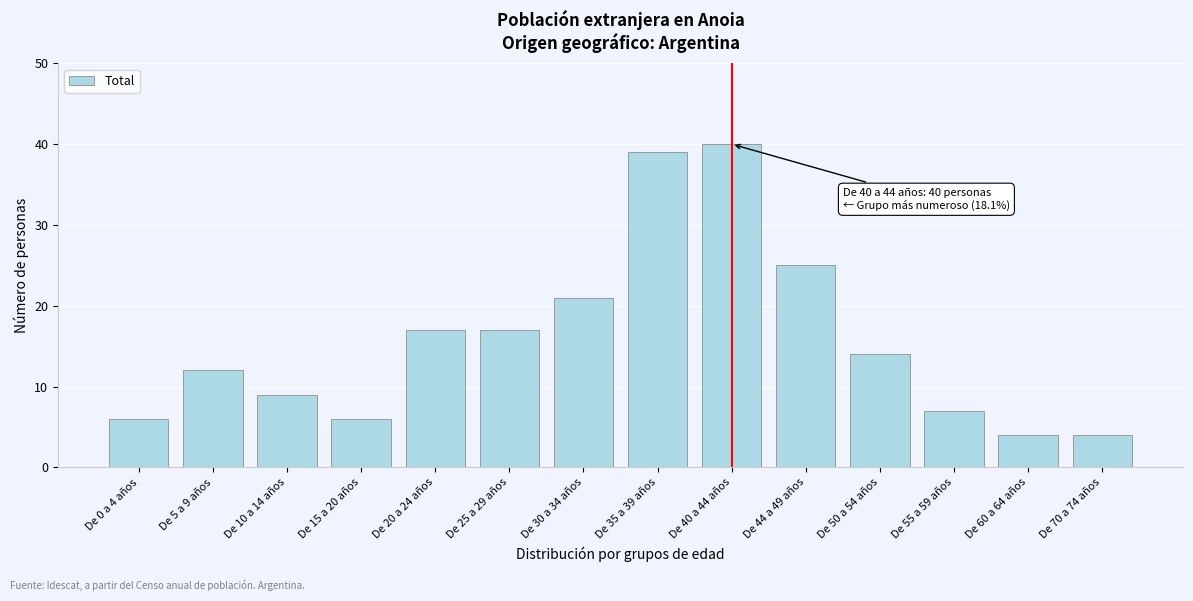

Reading left to right, extract all data points from this chart.

6	12	9	6	17	17	21	39	40	25	14	7	4	4